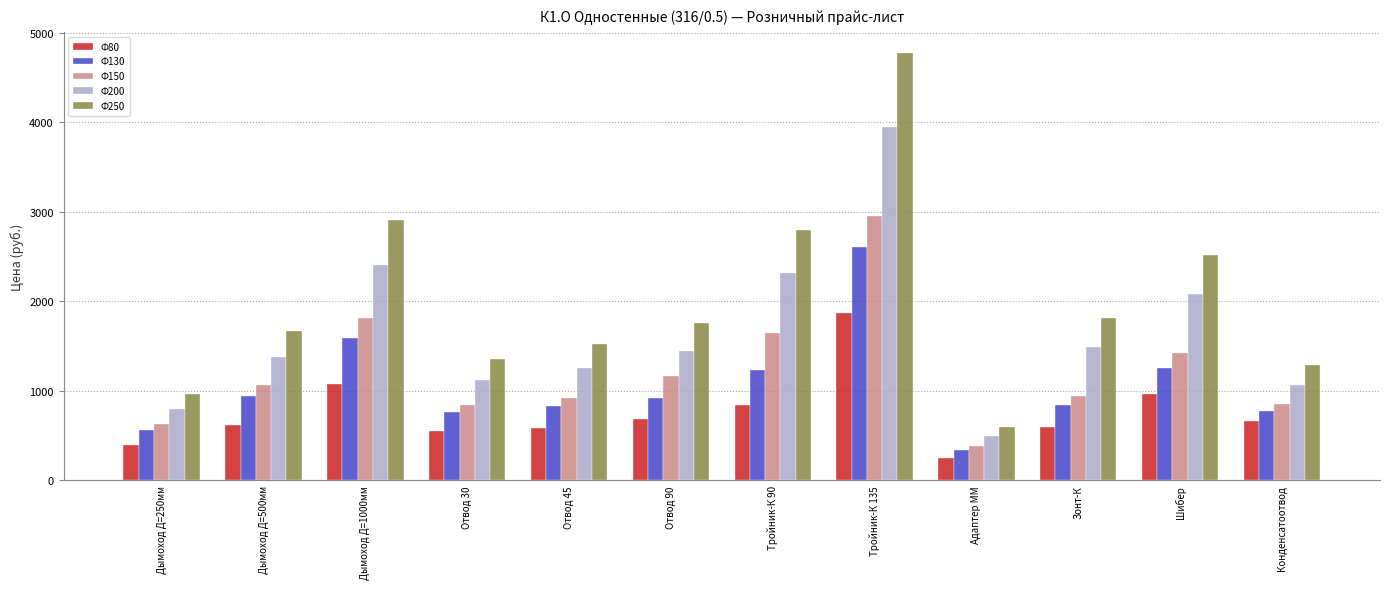

What are all the series names shown in the legend?

Ф80, Ф130, Ф150, Ф200, Ф250